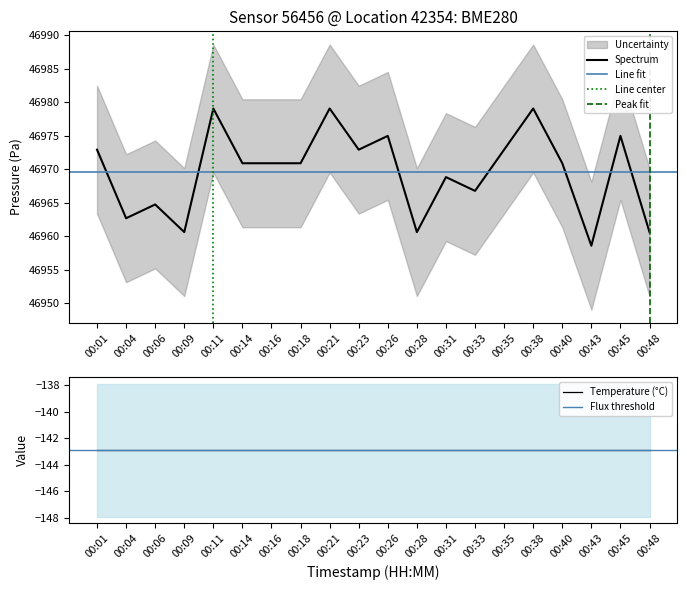

True or false: Spectrum has a value of 69614.8 at 00:04.

False